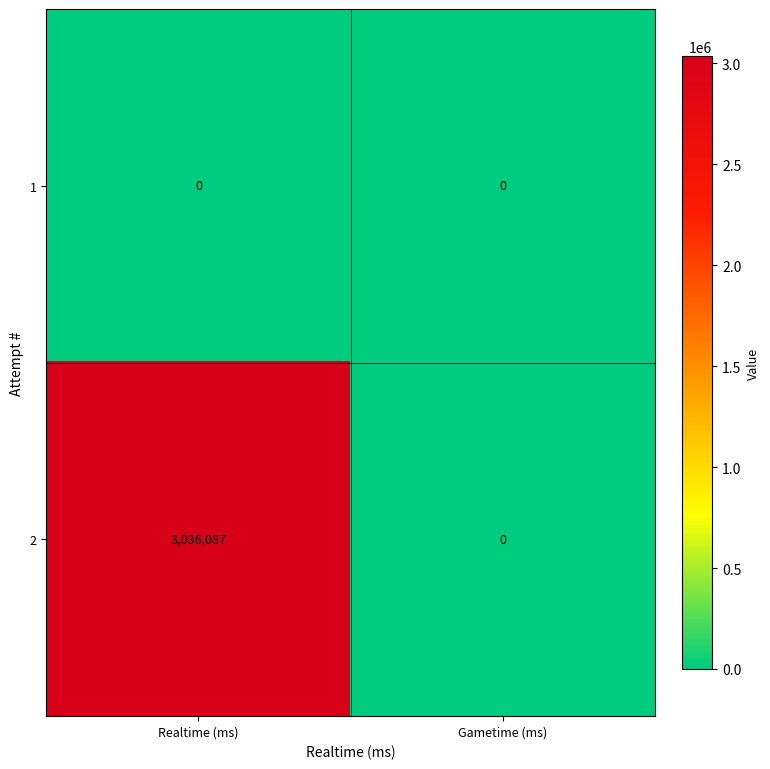

The 1 series shows 0 at Realtime (ms). True or false?

True